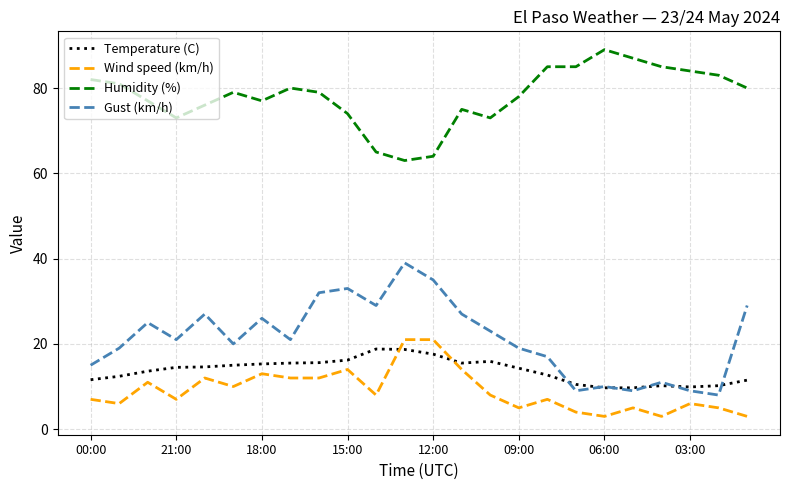

Which series has the largest total across all categories?

Humidity (%)